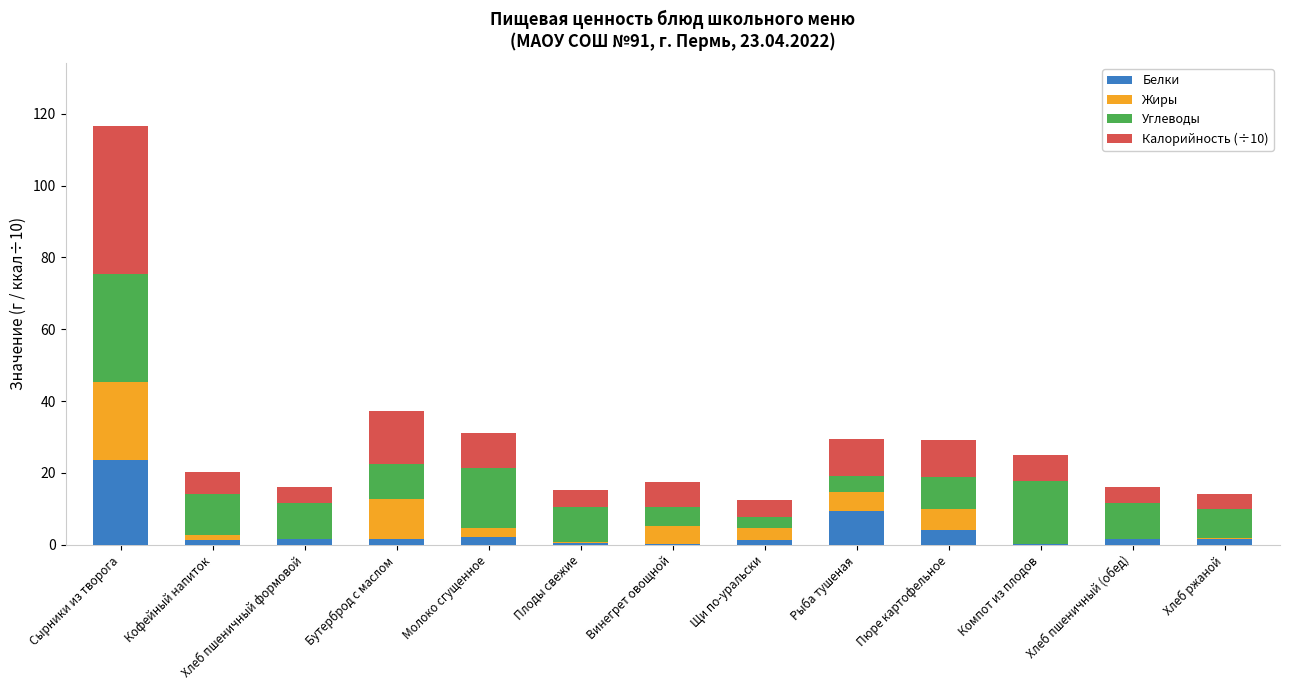

What is the maximum value for Белки?

23.6